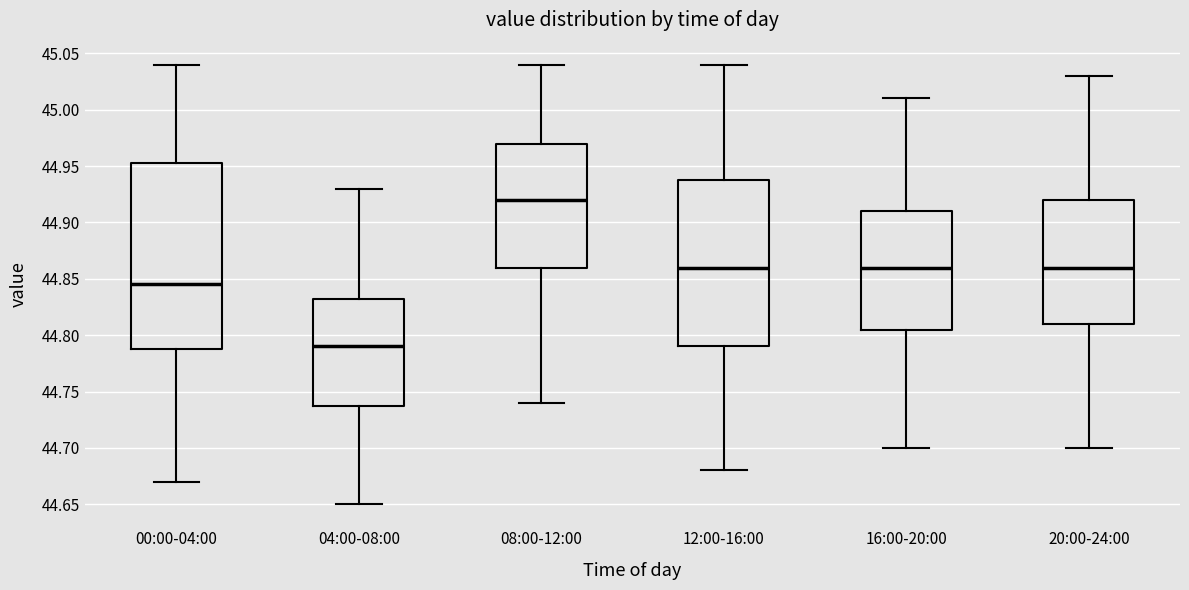

Which box's median line is the lowest?

04:00-08:00